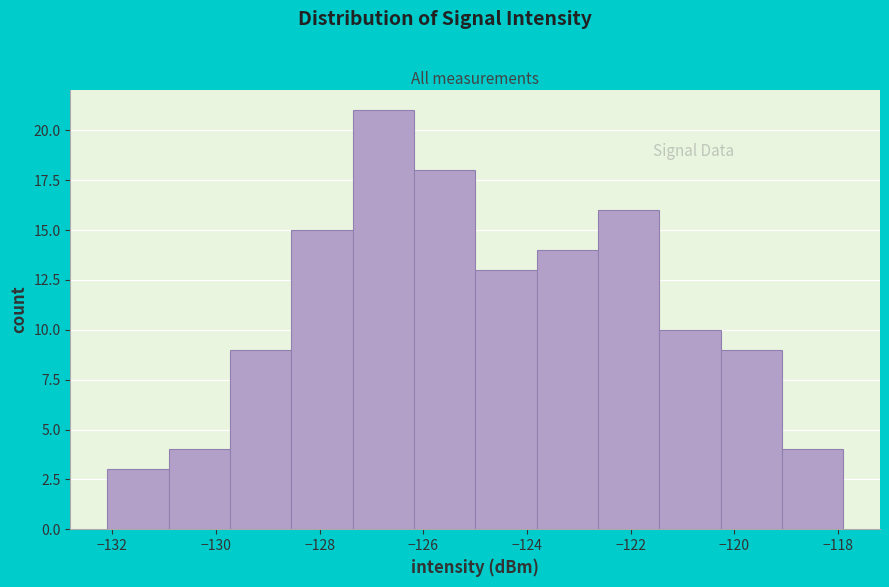

Reading left to right, transcribe this chart: for each bar, give the range it covers on the x-axis and its height. Neither the bar edges nor the heights are printed on the chart, so give them approximately, as read against the axes.

-132.0 to -131.0: 3
-131.0 to -129.8: 4
-129.8 to -128.6: 9
-128.6 to -127.4: 15
-127.4 to -126.2: 21
-126.2 to -125.0: 18
-125.0 to -123.8: 13
-123.8 to -122.6: 14
-122.6 to -121.4: 16
-121.4 to -120.2: 10
-120.2 to -119.0: 9
-119.0 to -117.8: 4